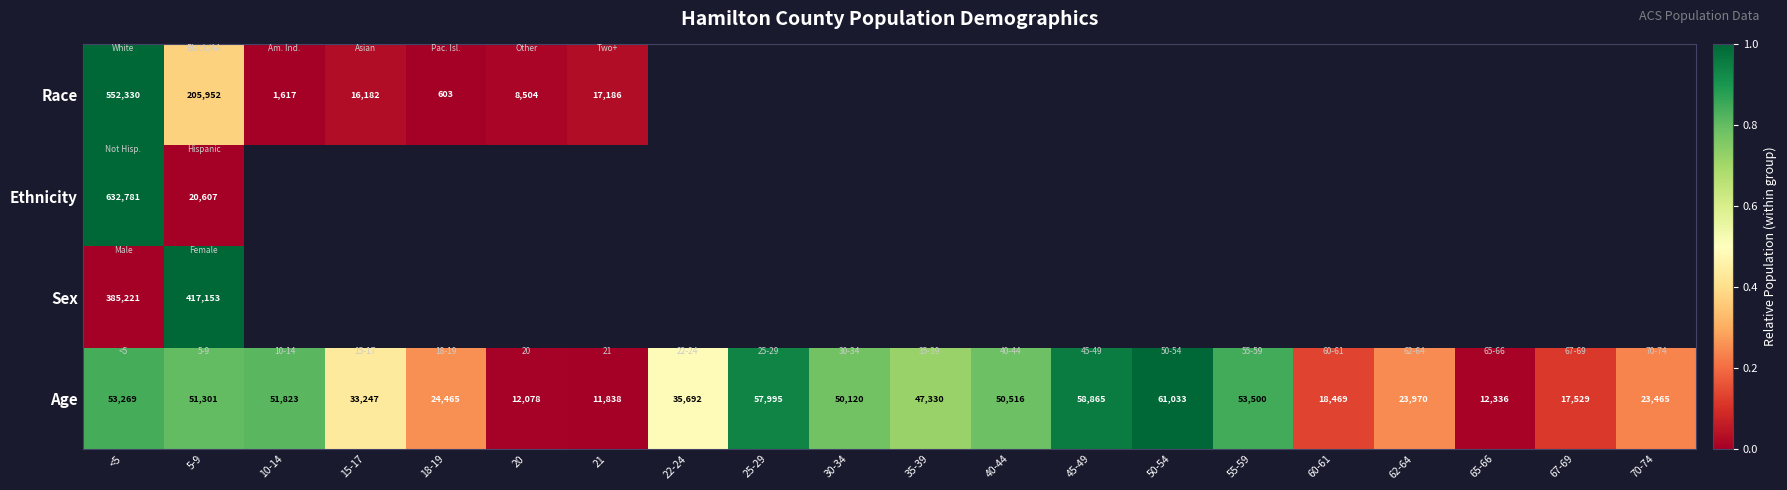

At which label is Race closest to 0?

18-19